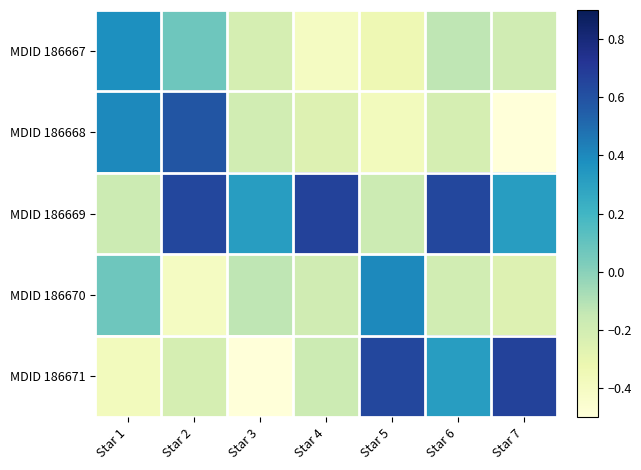

Between Star 4 and Star 5, which series saw the biggest shift?

MDID 186669